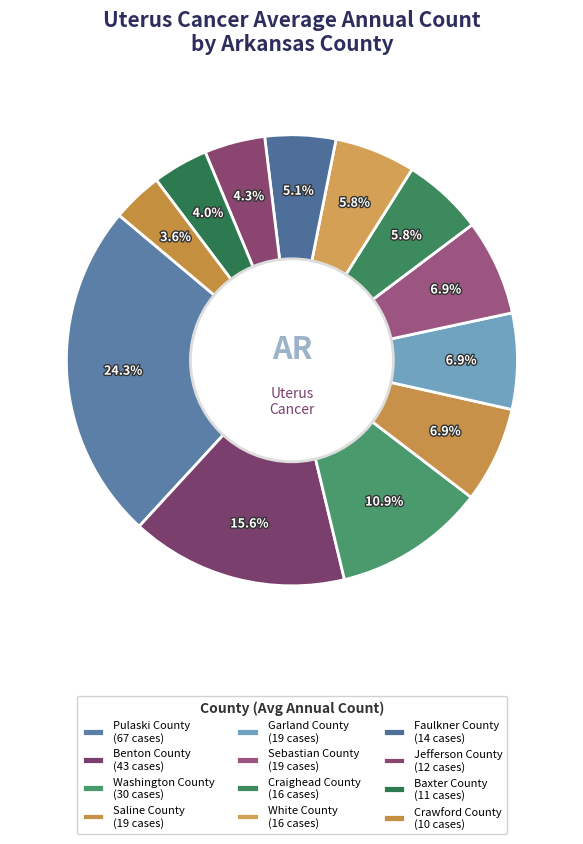

How many segments does this pie chart have?

12